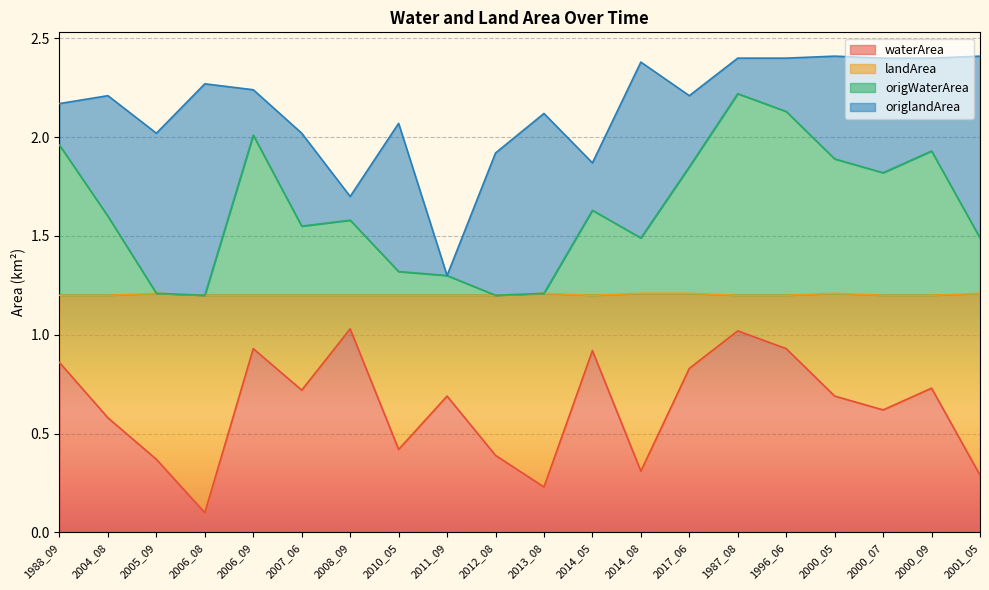

At which category is the sum across all series the highest?

1987_08